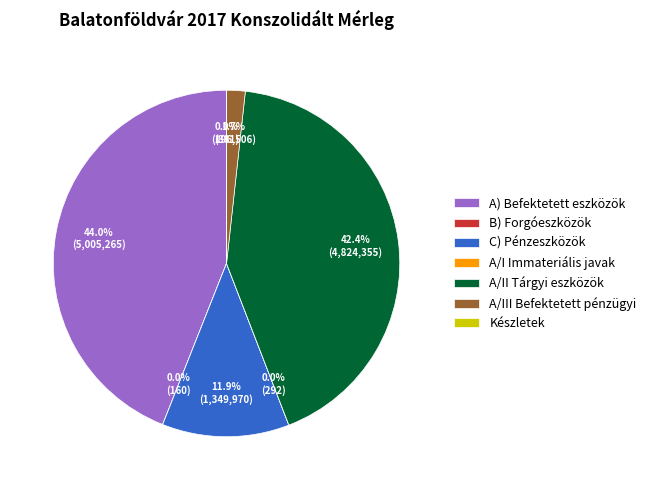

To the nearest percent, what portion does A/III Befektetett pénzügyi represent?

2%